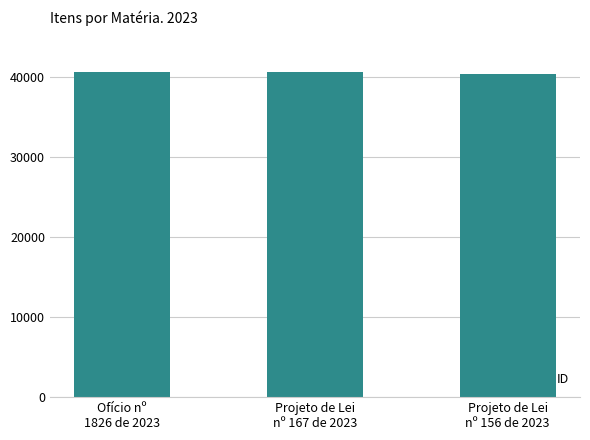

What is the maximum value shown in the chart?

40528